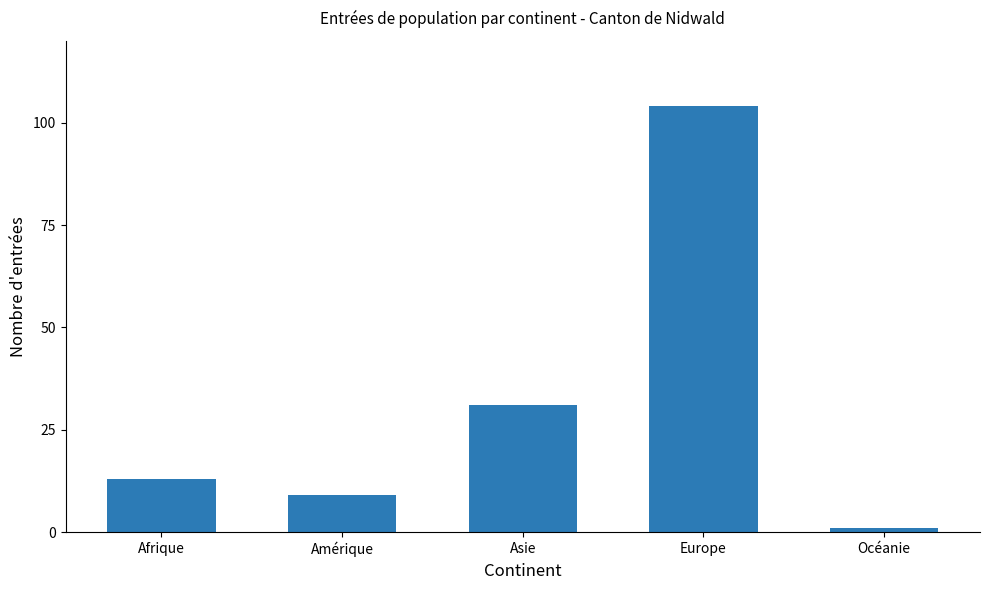

What is the value of the 4th bar from the left?

104